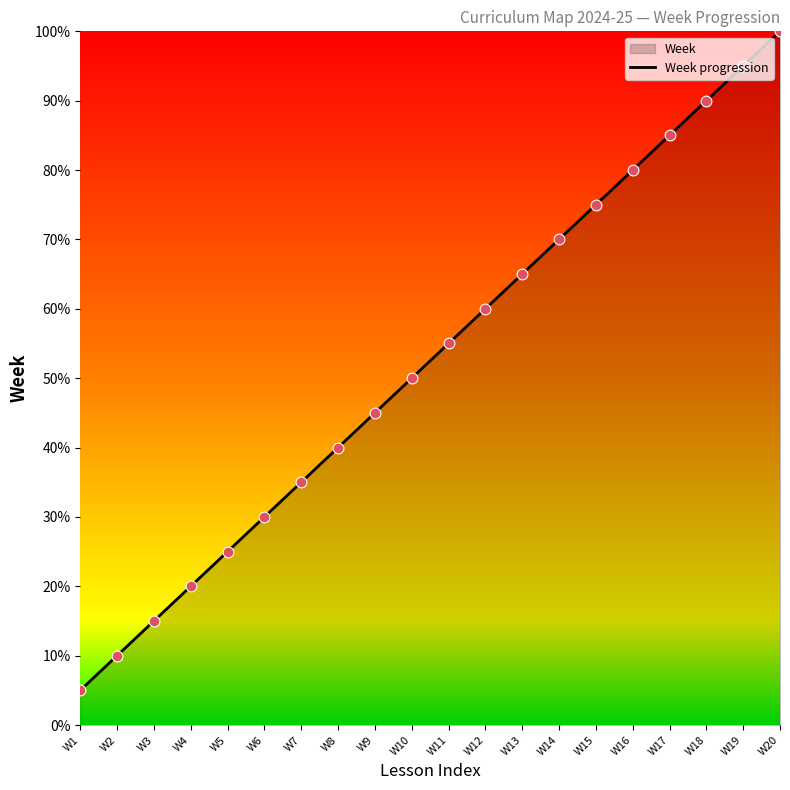

What is the change in value from W12 to W18?

+30.0